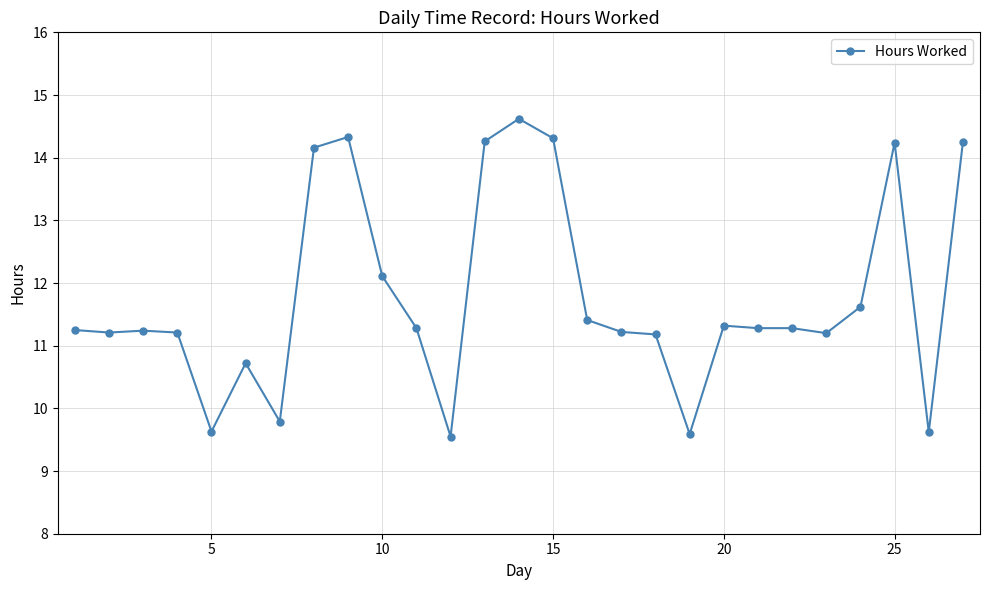

True or false: there are more than 2 points higher than both neighbors.

True